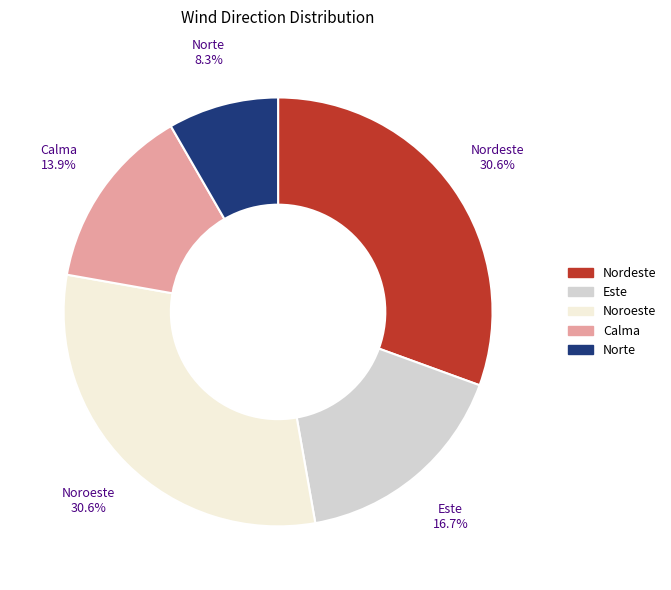

Do Norte and Este together represent more than half of the pie?

No